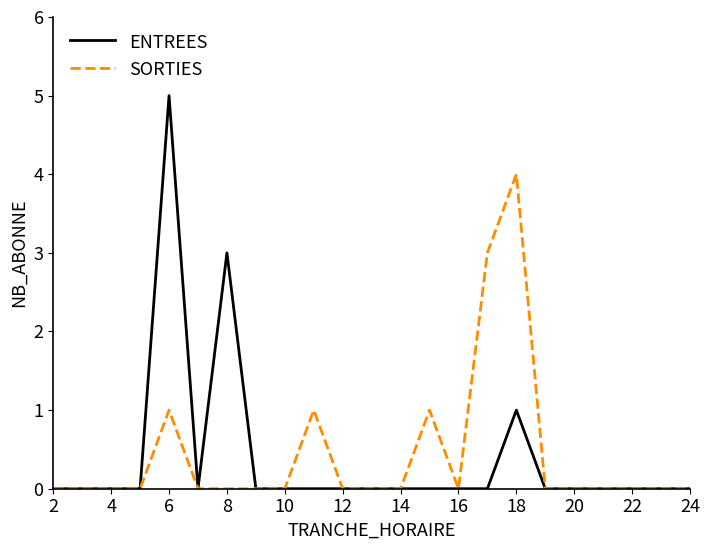

What is the sum of all SORTIES values?

10